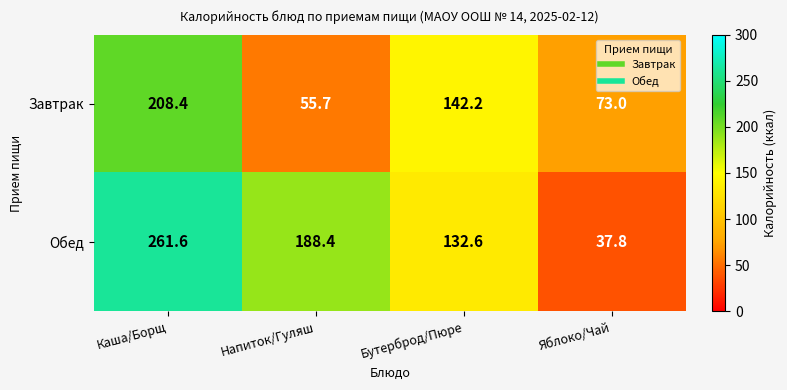

Reading right to left, what are all the values shown in this chart?

Завтрак: Яблоко/Чай=73.0	Бутерброд/Пюре=142.2	Напиток/Гуляш=55.7	Каша/Борщ=208.4
Обед: Яблоко/Чай=37.8	Бутерброд/Пюре=132.6	Напиток/Гуляш=188.4	Каша/Борщ=261.6